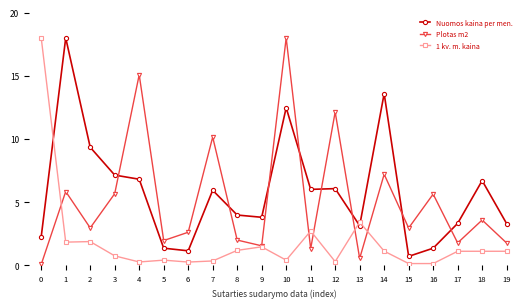

Is the value of Nuomos kaina per men. at 17 greater than the value of Plotas m2 at 18?

No